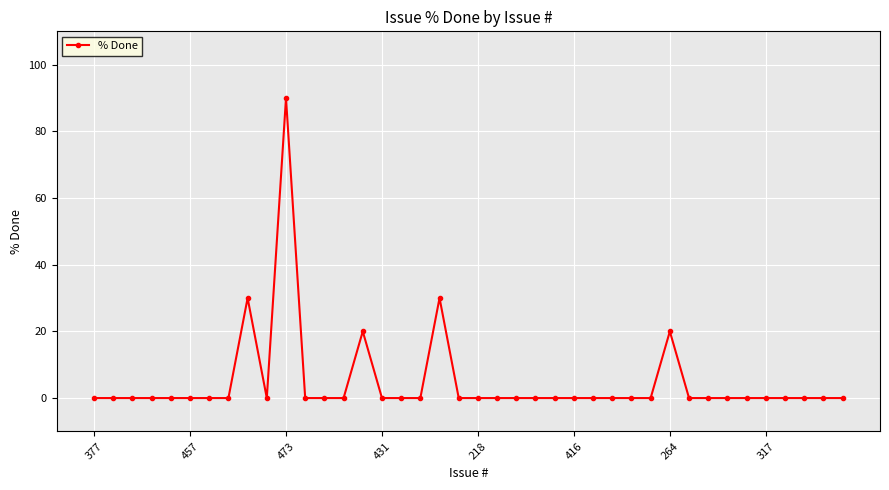

What is the average value?

5